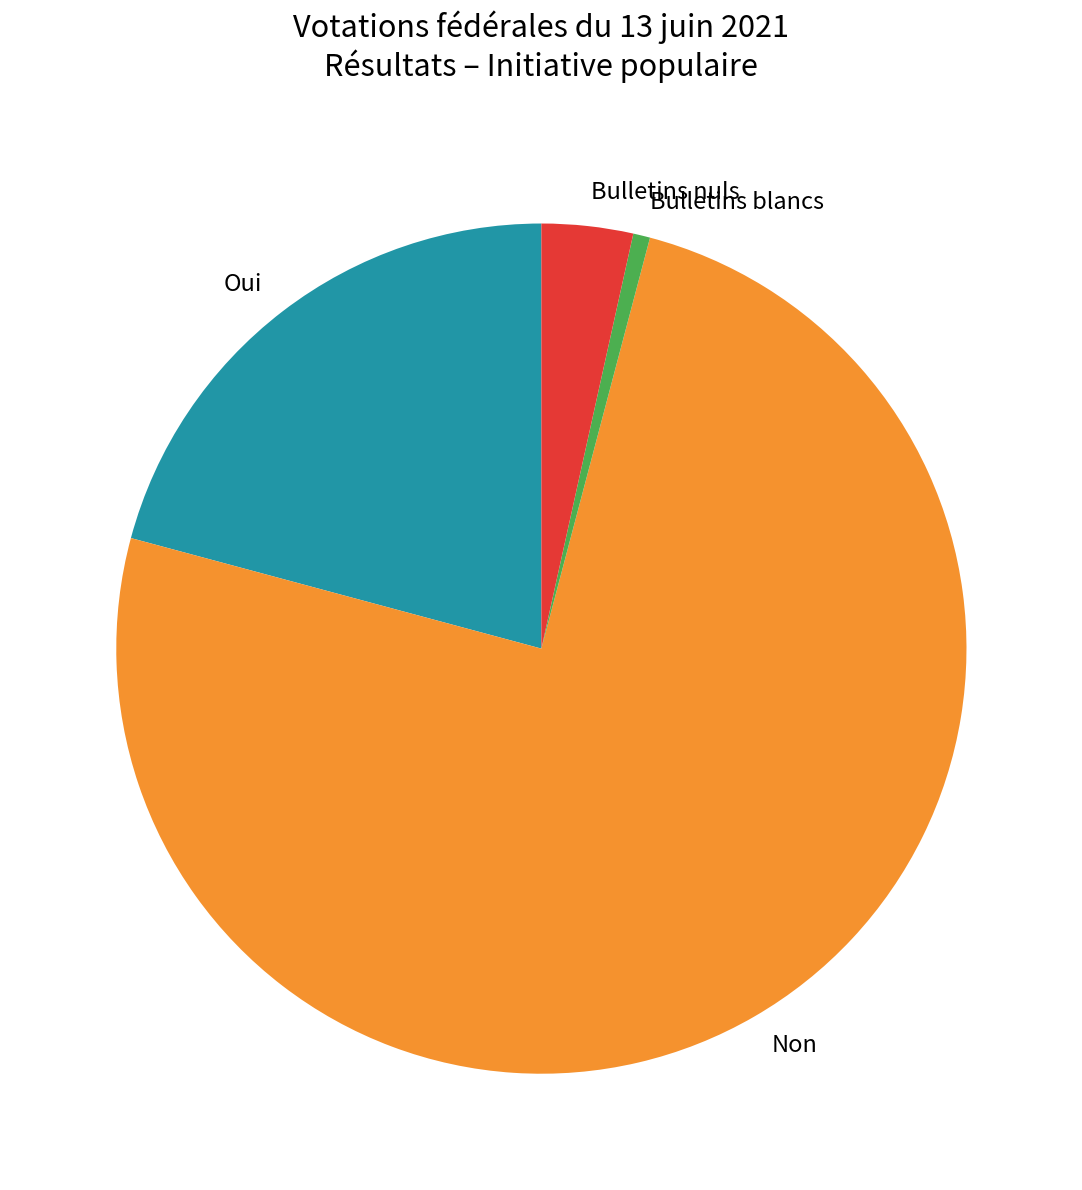

Which slice is the smallest?

Bulletins blancs